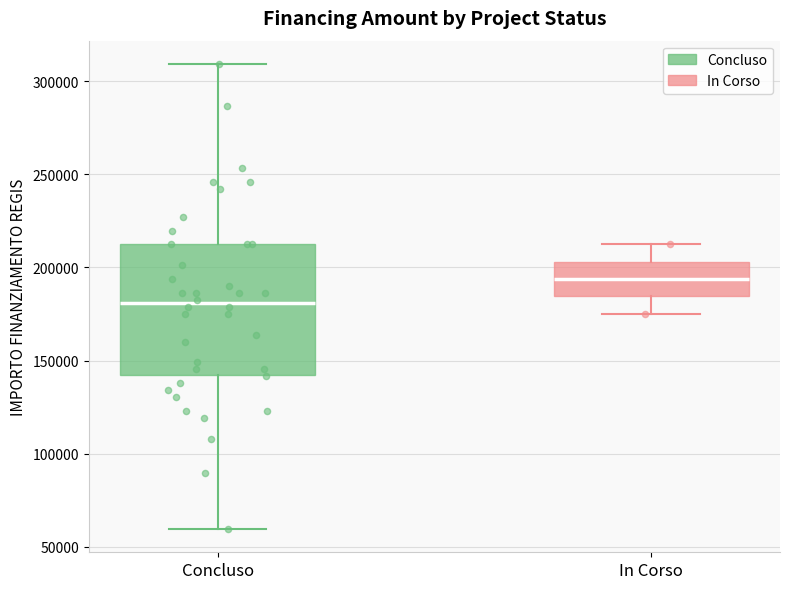

Comparing the boxes themselves (not the whiskers), which one is the tallest?

Concluso